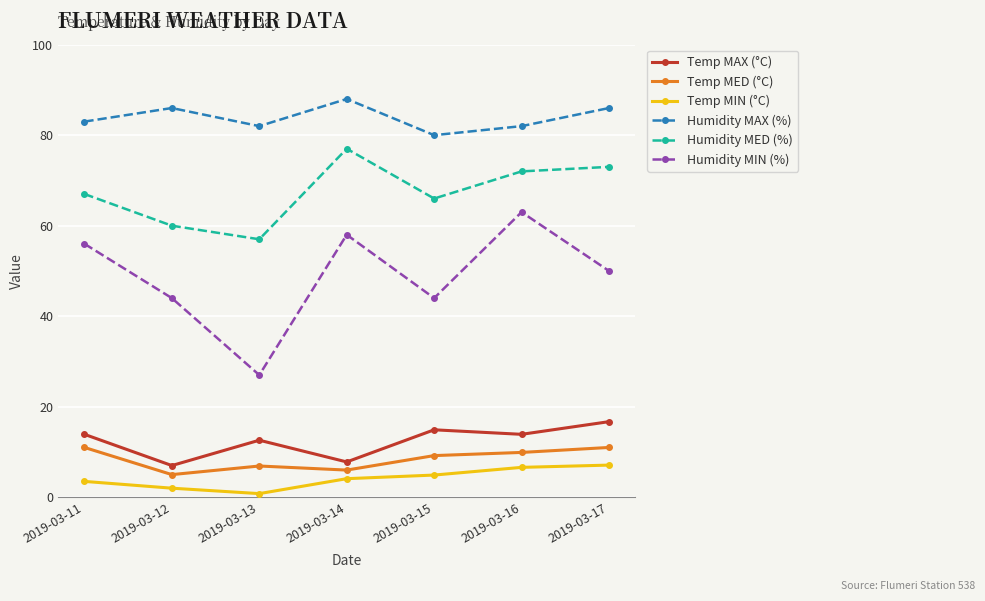

Rank the series at 2019-03-11 from highest to lowest value.

Humidity MAX (%), Humidity MED (%), Humidity MIN (%), Temp MAX (°C), Temp MED (°C), Temp MIN (°C)